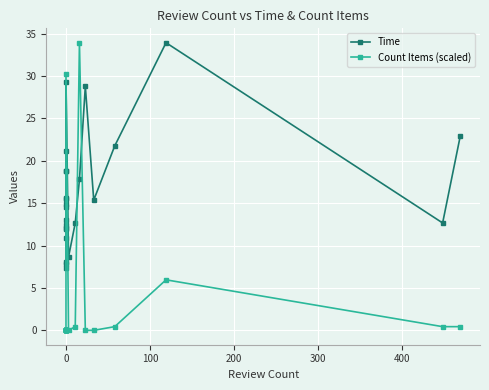

Does the chart display data point markers on the line(s)?

Yes